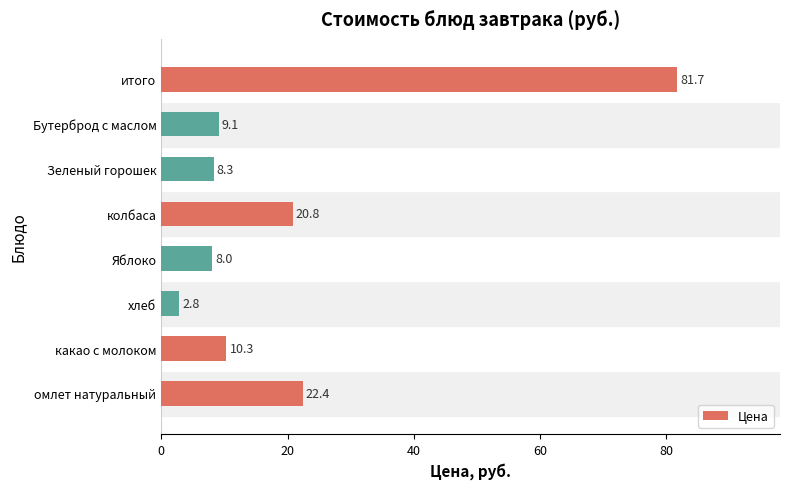

Reading bottom to top, what are all the values shown in this chart?

22.4	10.3	2.8	8.0	20.8	8.3	9.1	81.7